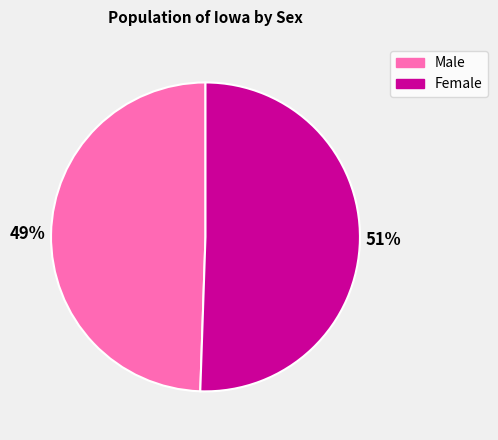

Which slice represents more than half of the pie?

Female